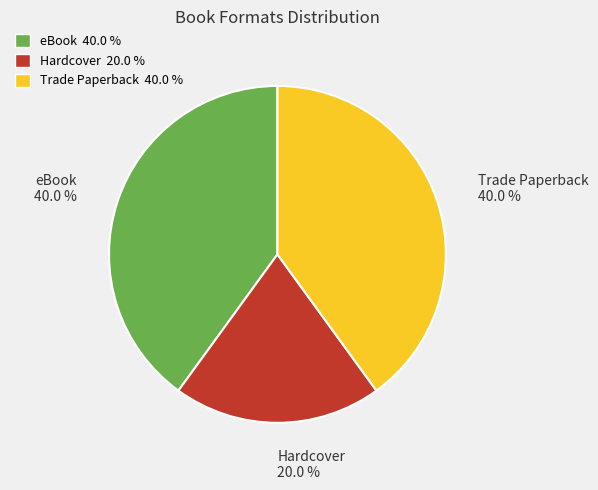

Does any single category account for the majority?

No